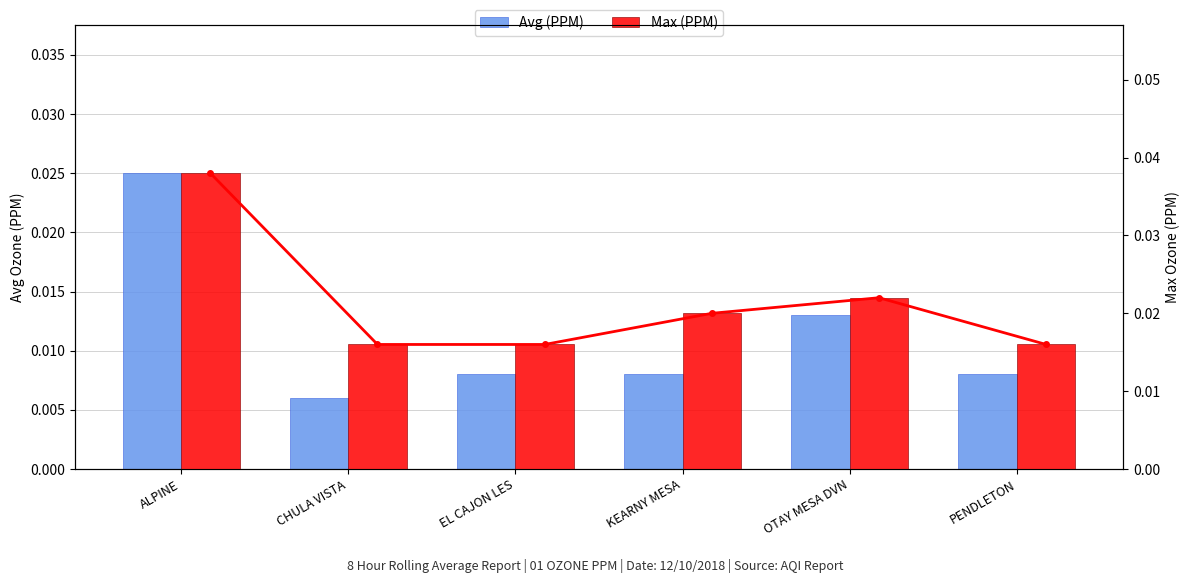

Rank the series at ALPINE from highest to lowest value.

Max (PPM), Avg (PPM)